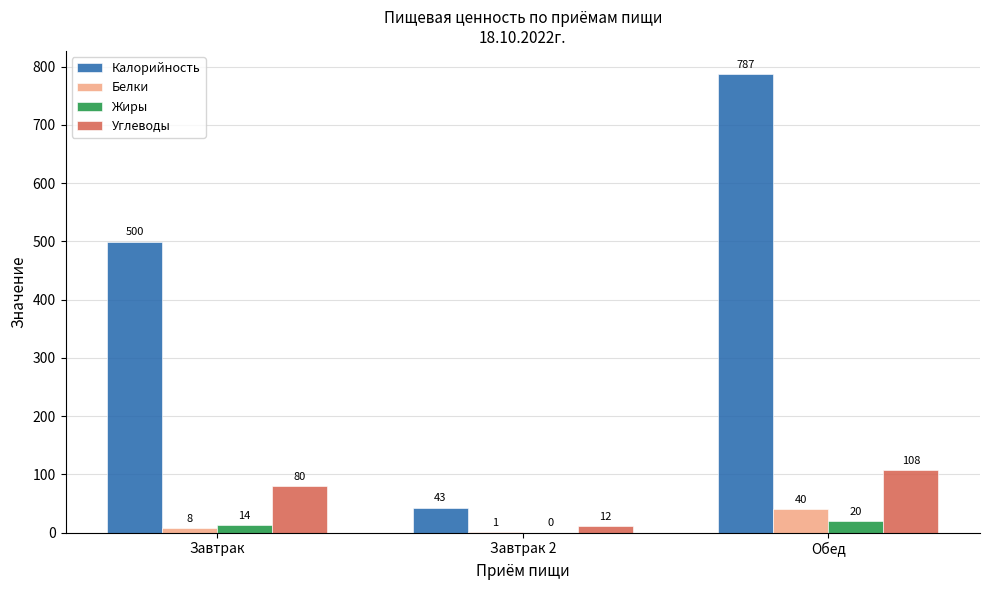

How many groups of bars are there?

3